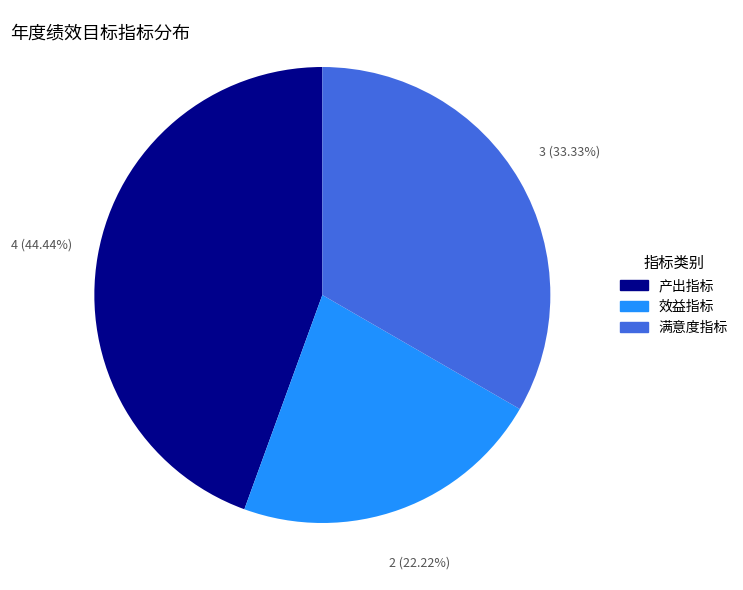

Is there any slice that represents more than half of the pie?

No